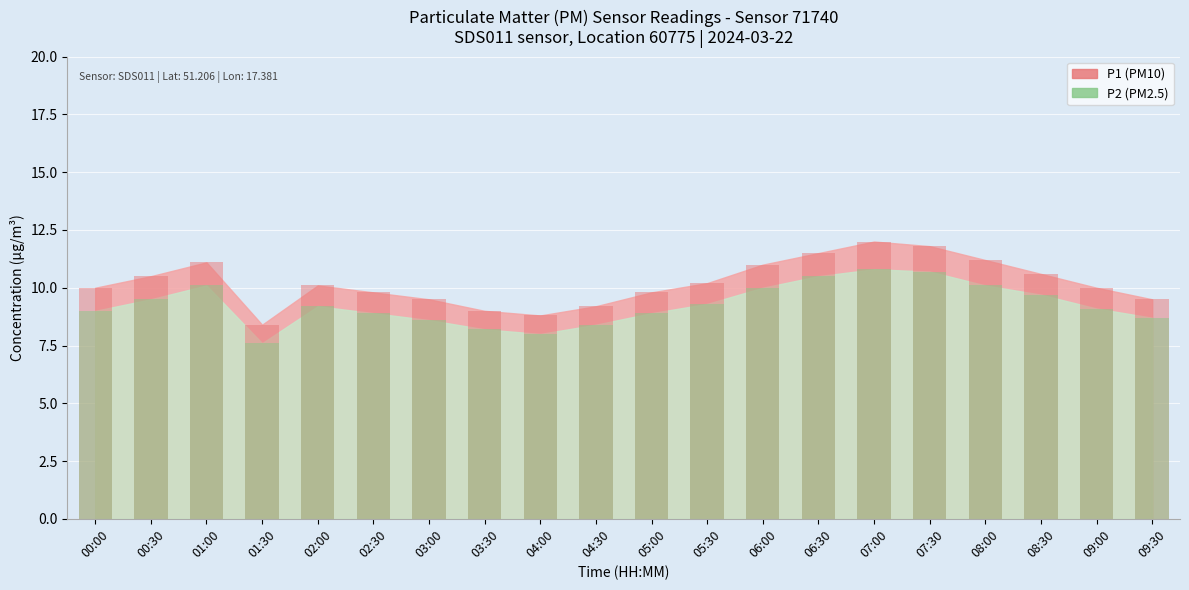

What is the maximum value for P2?

10.8